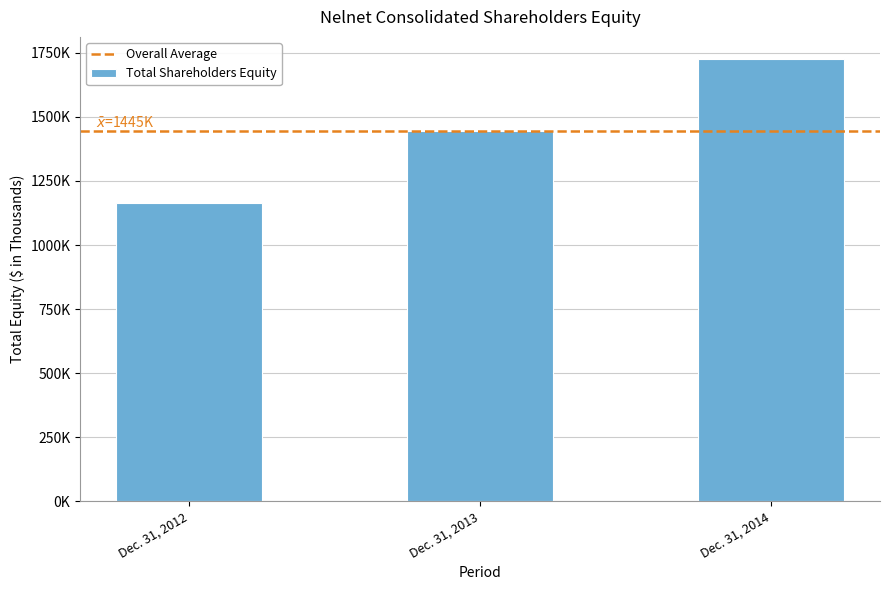

What is the change in value from Dec. 31, 2012 to Dec. 31, 2014?

+560465